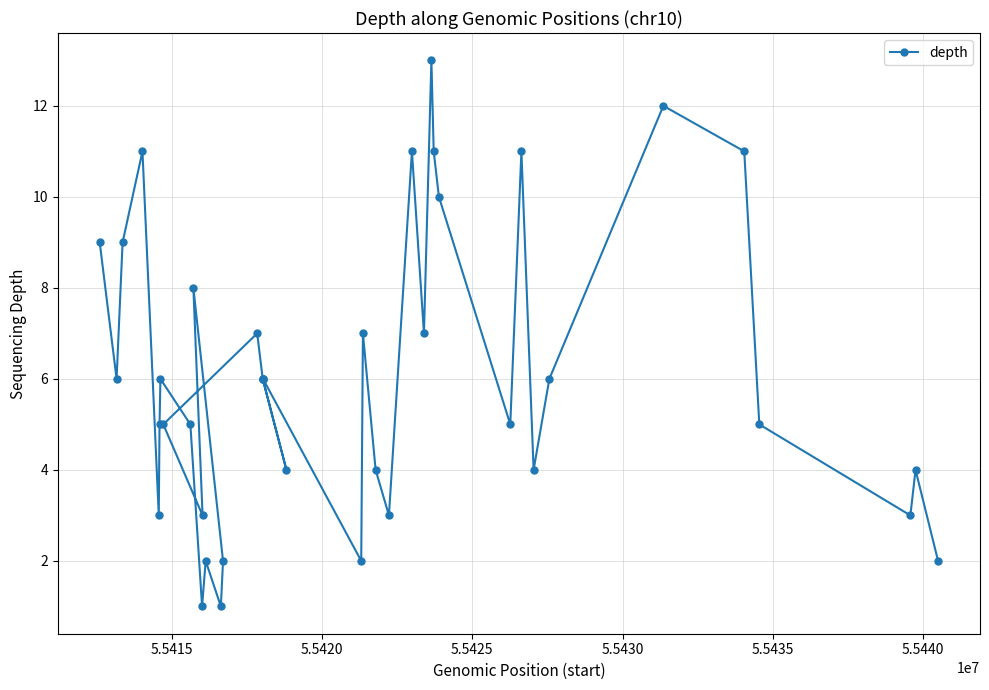

Does the chart have visible grid lines?

Yes